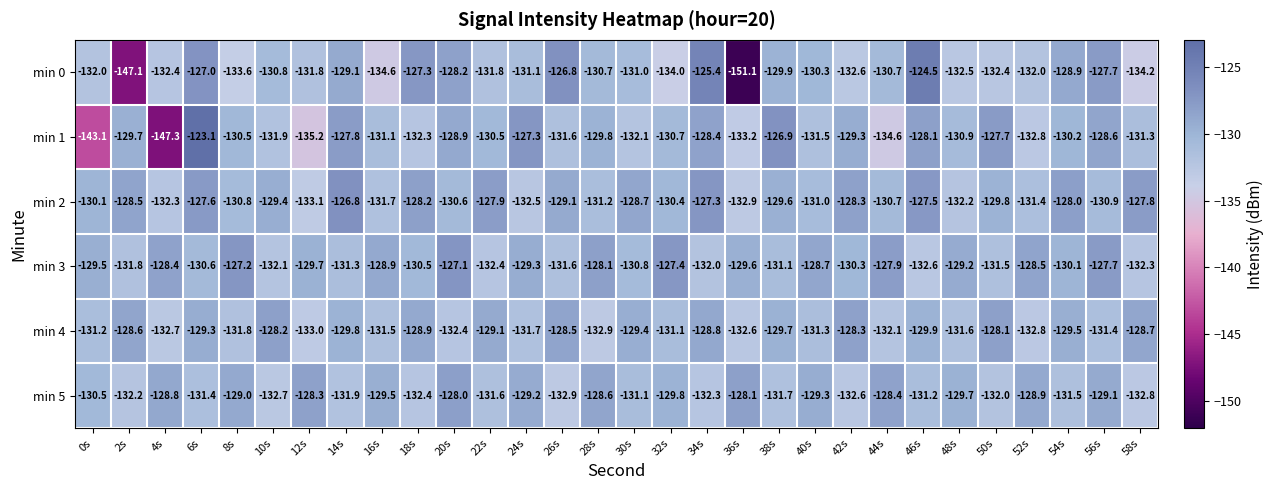

What is the difference between the second highest and second lowest values in the min 3 series?

5.2